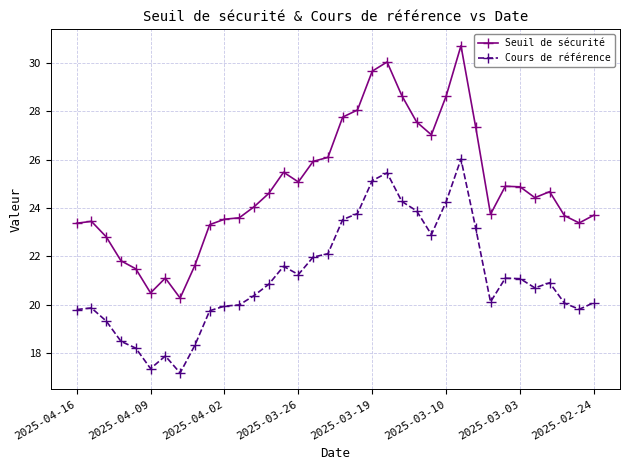

Does the chart display data point markers on the line(s)?

Yes